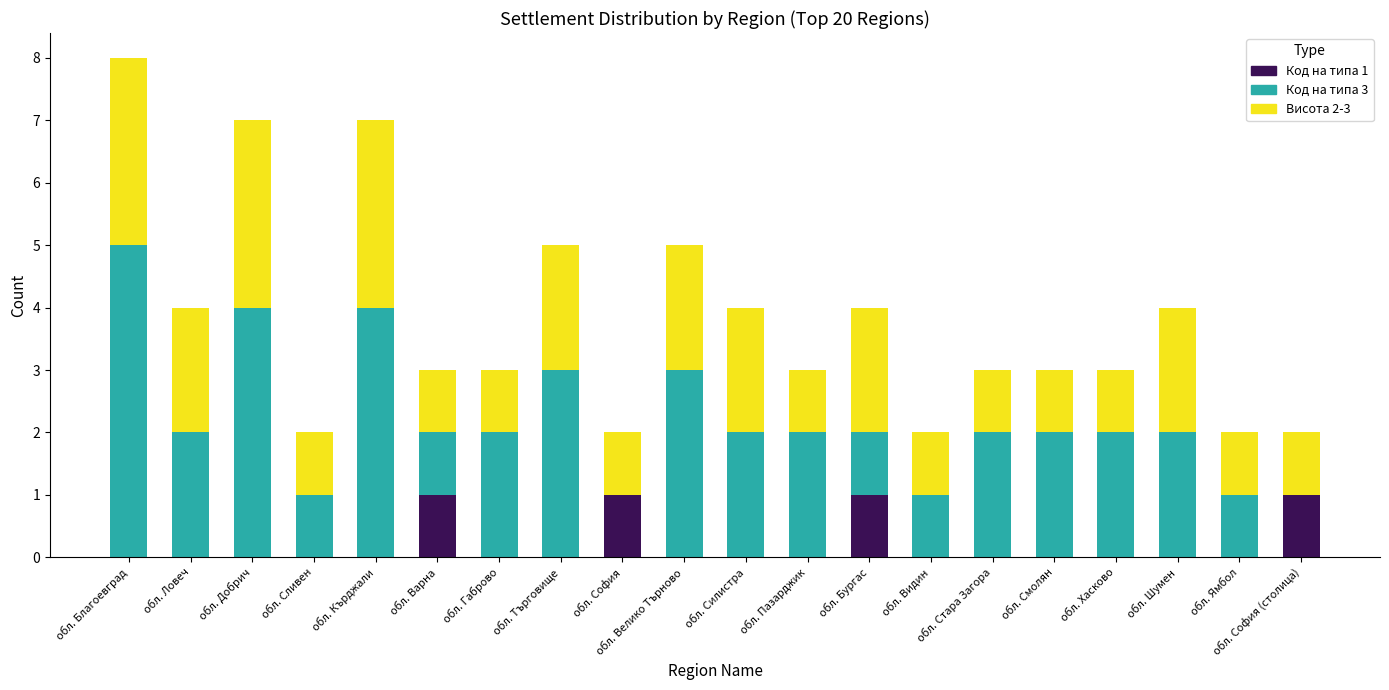

The Код на типа 1 series shows 0 at обл. Пазарджик. True or false?

True